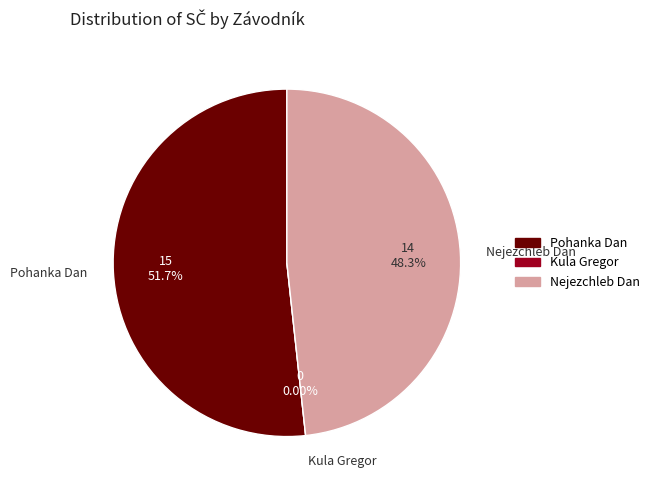

True or false: Kula Gregor accounts for 0% of the total.

True